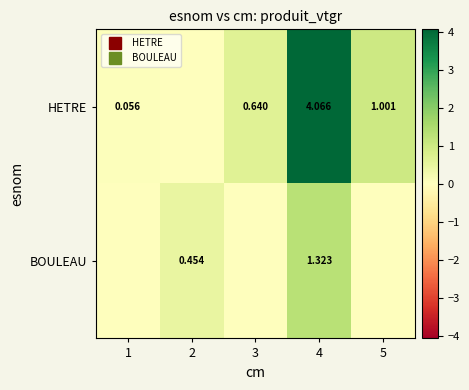

At how many categories does at least one series exceed 2?

1